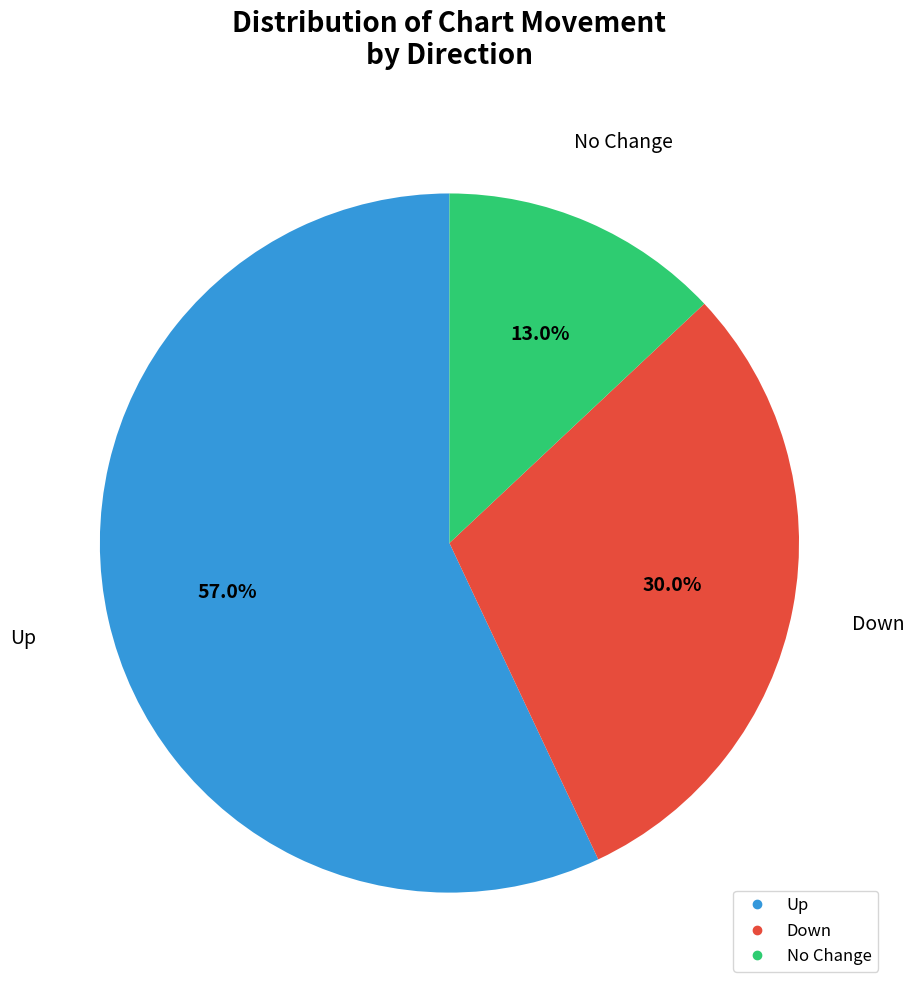

Is there a majority slice in this chart?

Yes